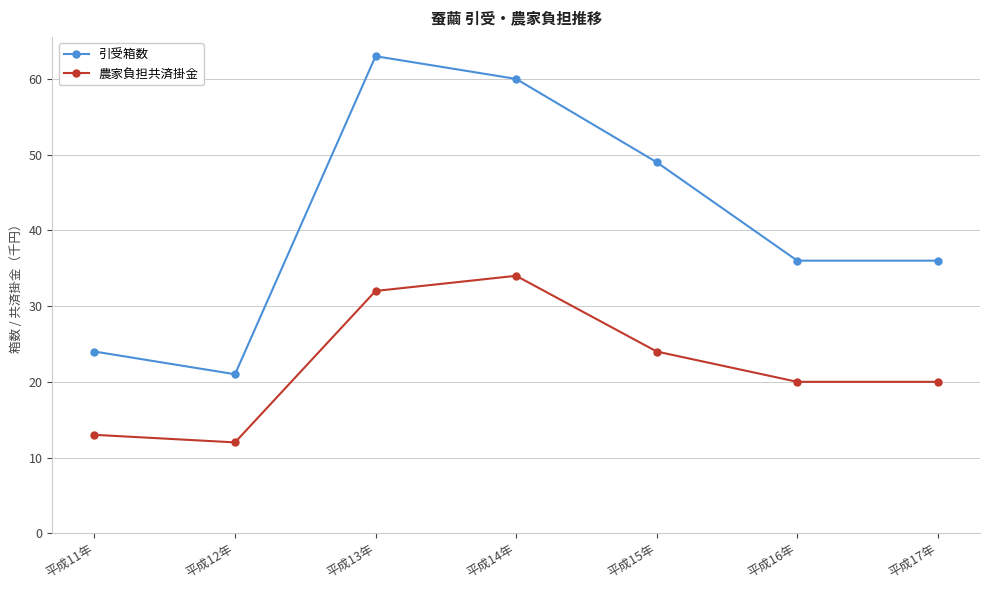

Is the value of 引受箱数 at 平成17年 greater than the value of 農家負担共済掛金 at 平成17年?

Yes